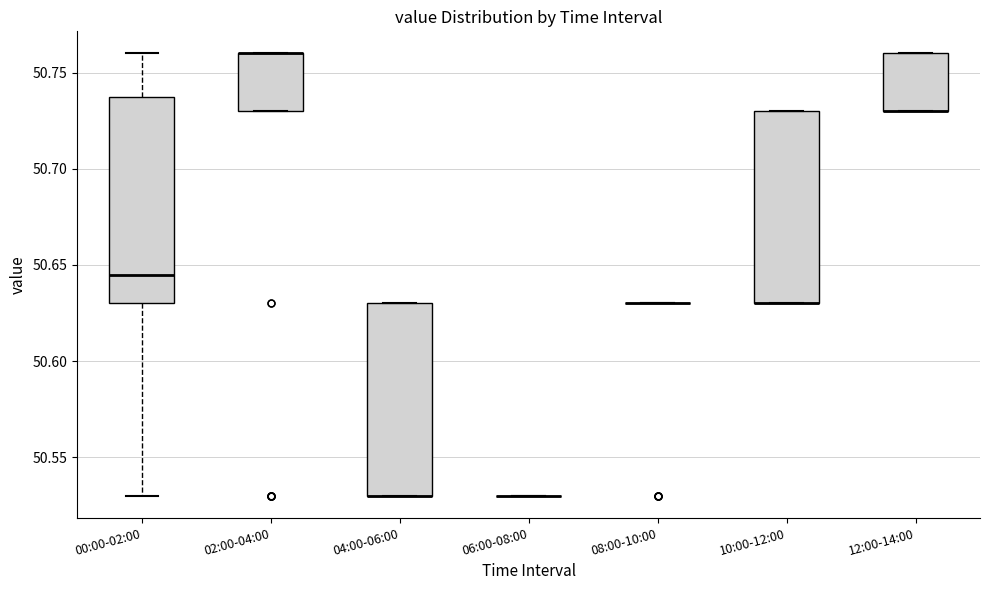

Reading left to right, read every box against the y-axis: the position of its median line, the range the box covers, and the ends of its whiskers. The values are not printed on the chart, so give them approximately, as read against the axis.

00:00-02:00: median 50.645, box 50.630 to 50.740, whiskers 50.530 to 50.760
02:00-04:00: median 50.760 (drawn on the box's upper edge), box 50.730 to 50.760, whiskers 50.730 to 50.760
04:00-06:00: median 50.530 (drawn on the box's lower edge), box 50.530 to 50.630, whiskers 50.530 to 50.630
06:00-08:00: box collapsed to a line at 50.530, whiskers 50.530 to 50.530
08:00-10:00: box collapsed to a line at 50.630, whiskers 50.630 to 50.630
10:00-12:00: median 50.630 (drawn on the box's lower edge), box 50.630 to 50.730, whiskers 50.630 to 50.730
12:00-14:00: median 50.730 (drawn on the box's lower edge), box 50.730 to 50.760, whiskers 50.730 to 50.760